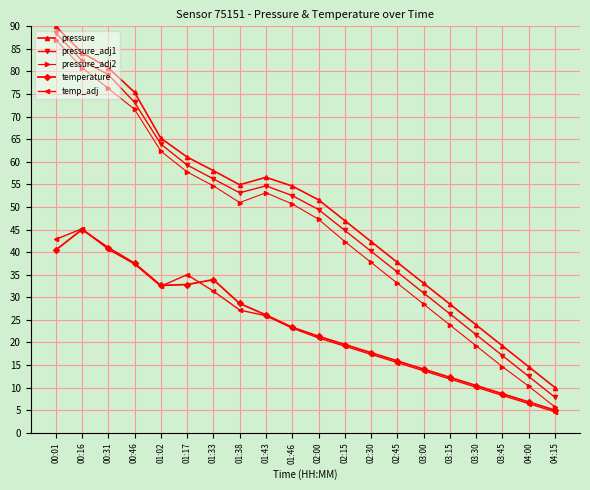

True or false: pressure has more than 1 points higher than both neighbors.

False